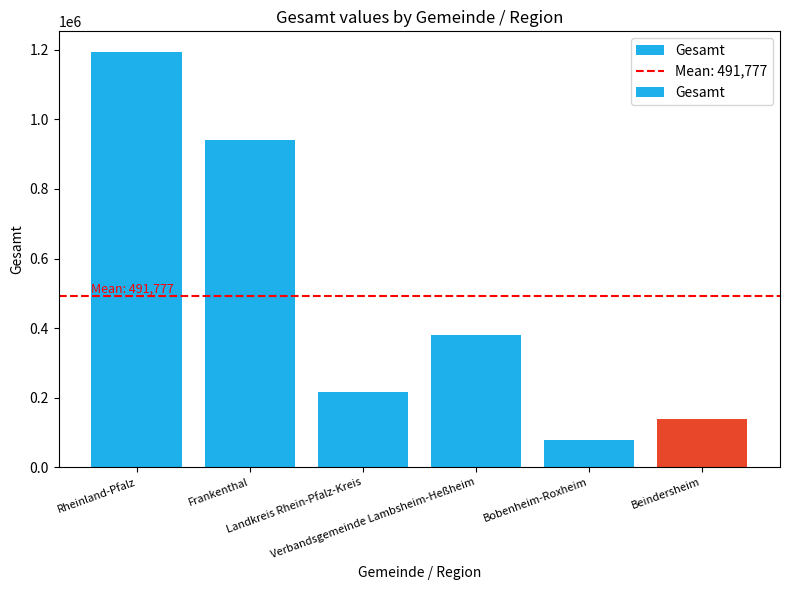

What is the difference between the maximum and minimum values?

1113558